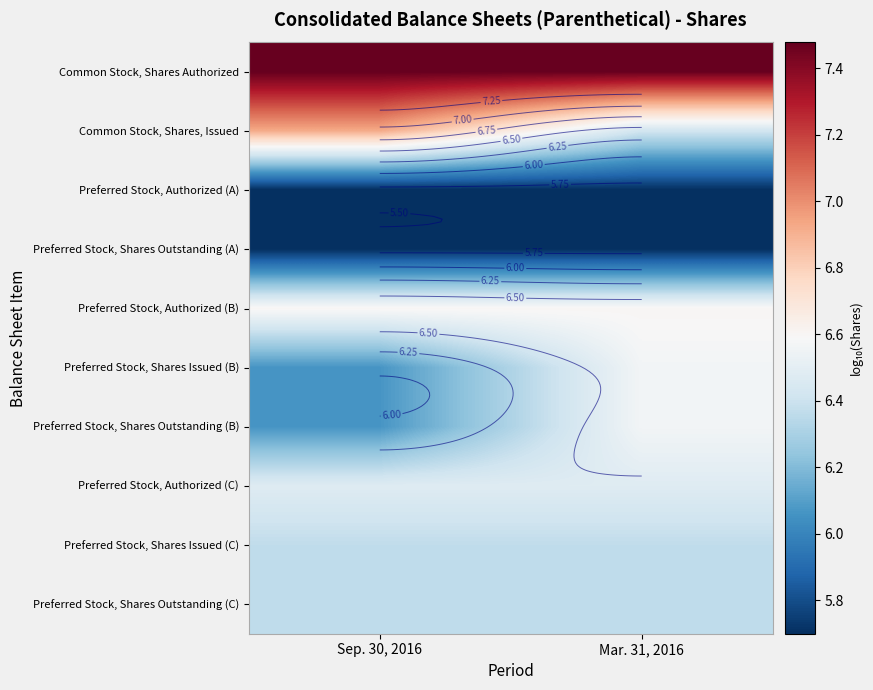

What is the sum of the Preferred Stock, Shares Outstanding (B) values at Mar. 31, 2016 and Sep. 30, 2016?

12.6